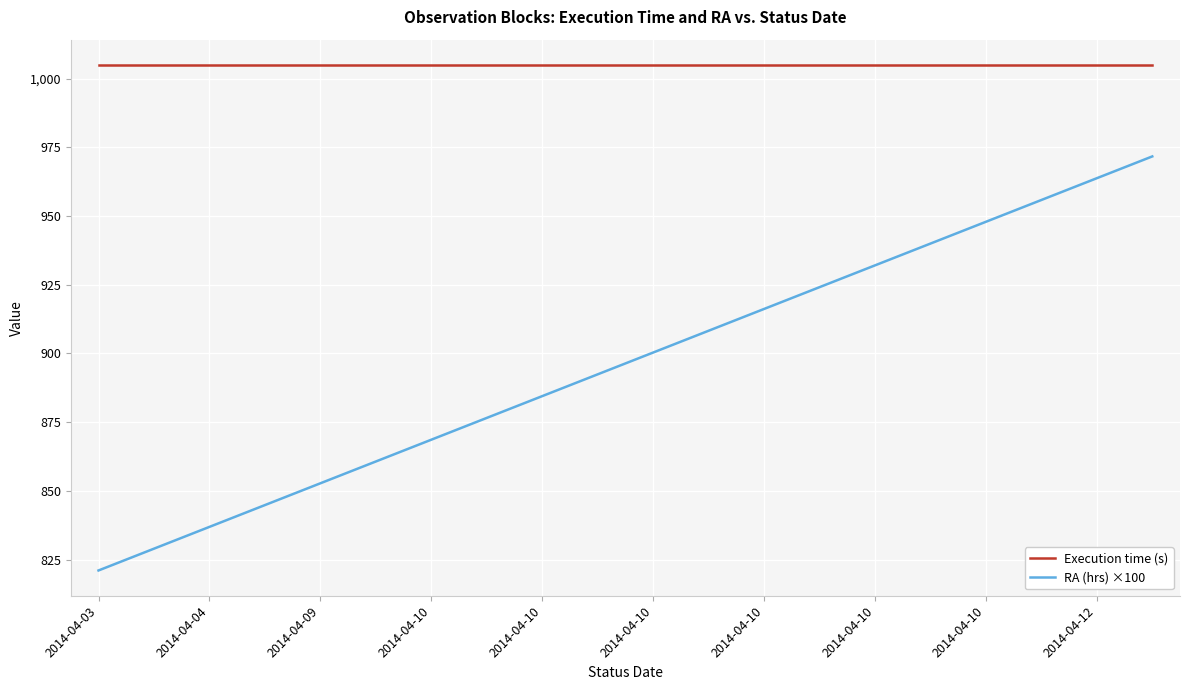

List the series in order of their peak value, lowest first.

RA (hrs) ×100, Execution time (s)